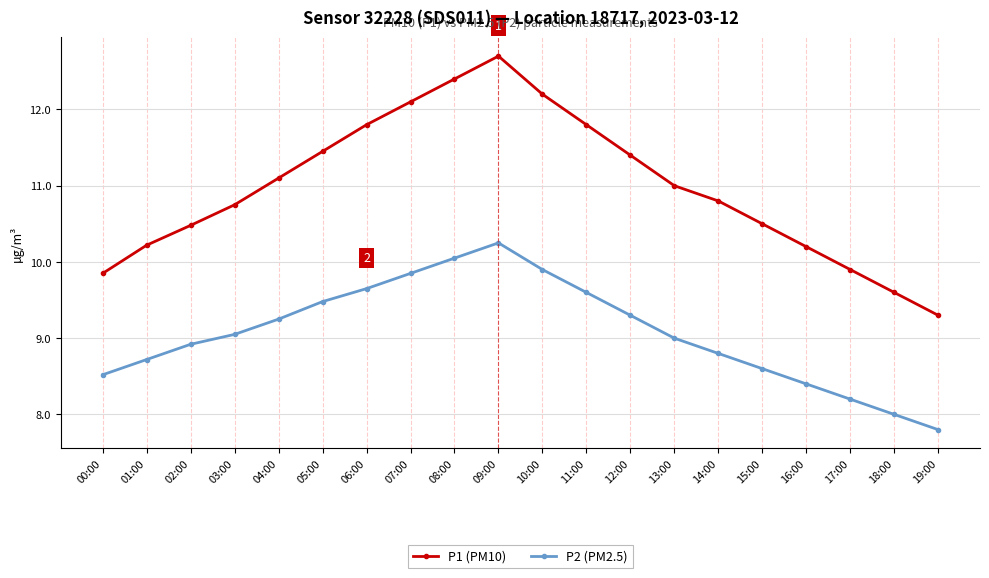

True or false: P1 (PM10) and P2 (PM2.5) intersect in this chart.

False